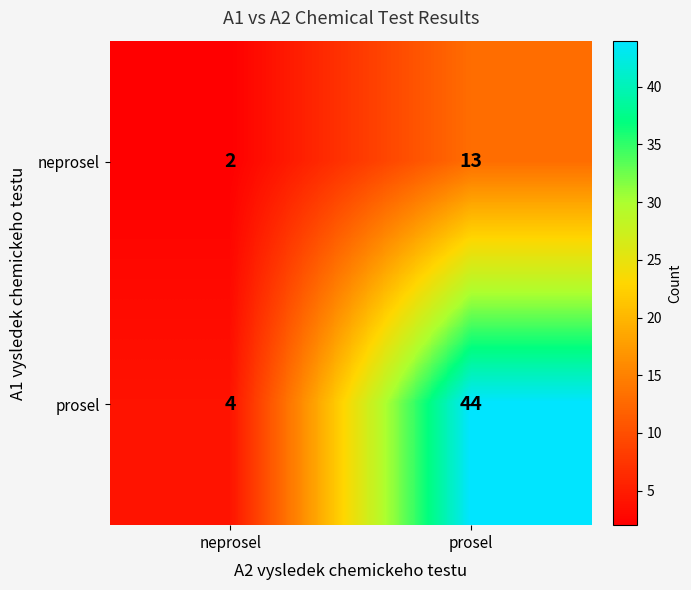

How many data points in neprosel are less than 13?

1